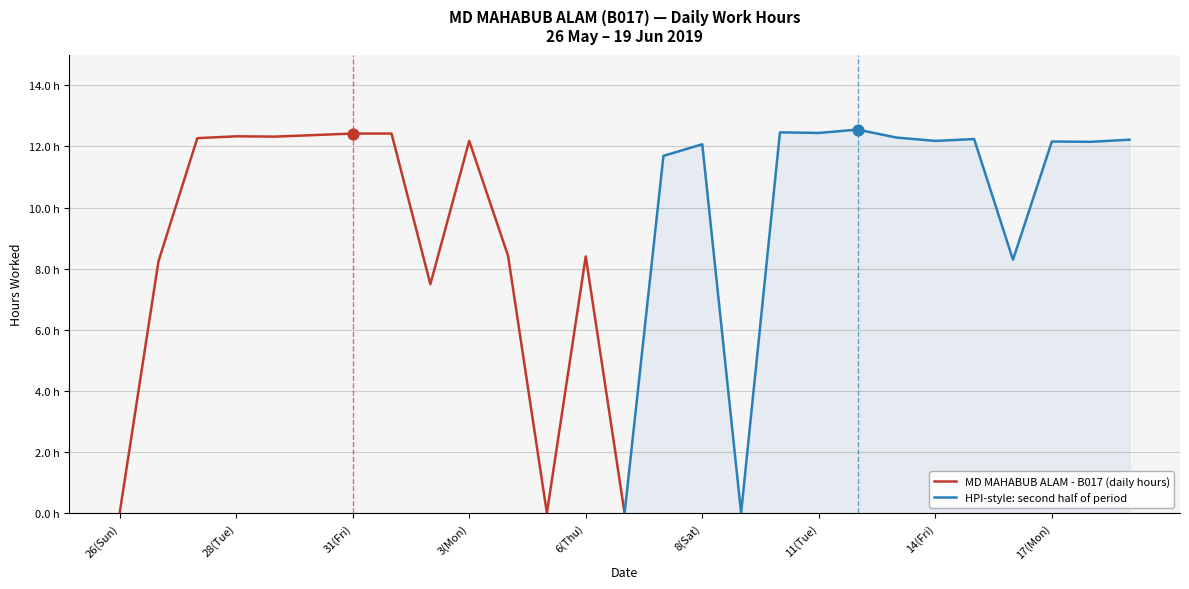

Which series has the largest total across all categories?

HPI-style: second half of period